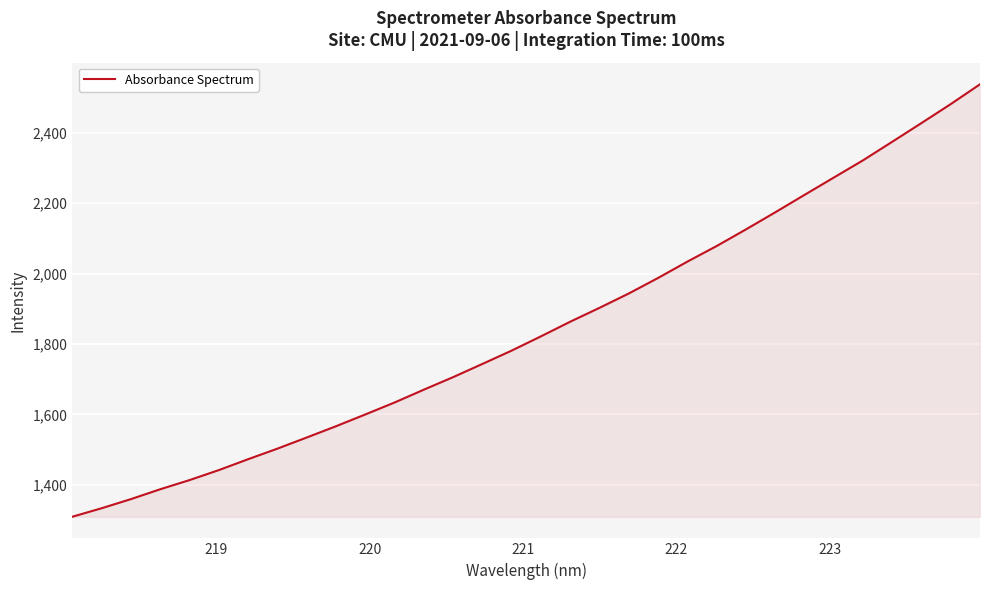

What is the maximum value shown in the chart?

2537.7